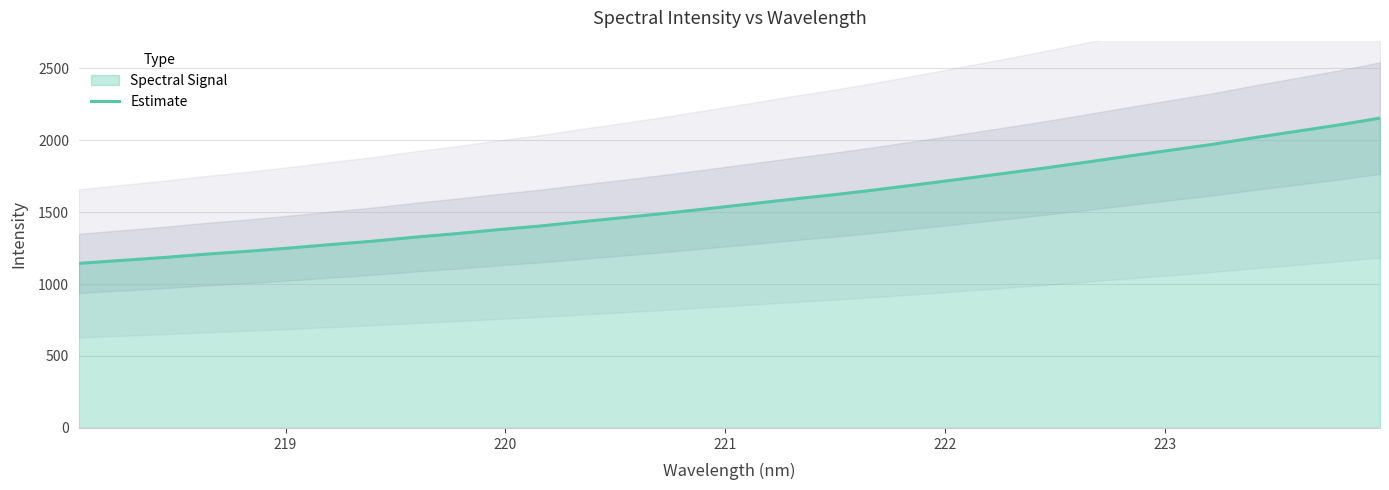

What is the maximum value for Estimate?

2152.7